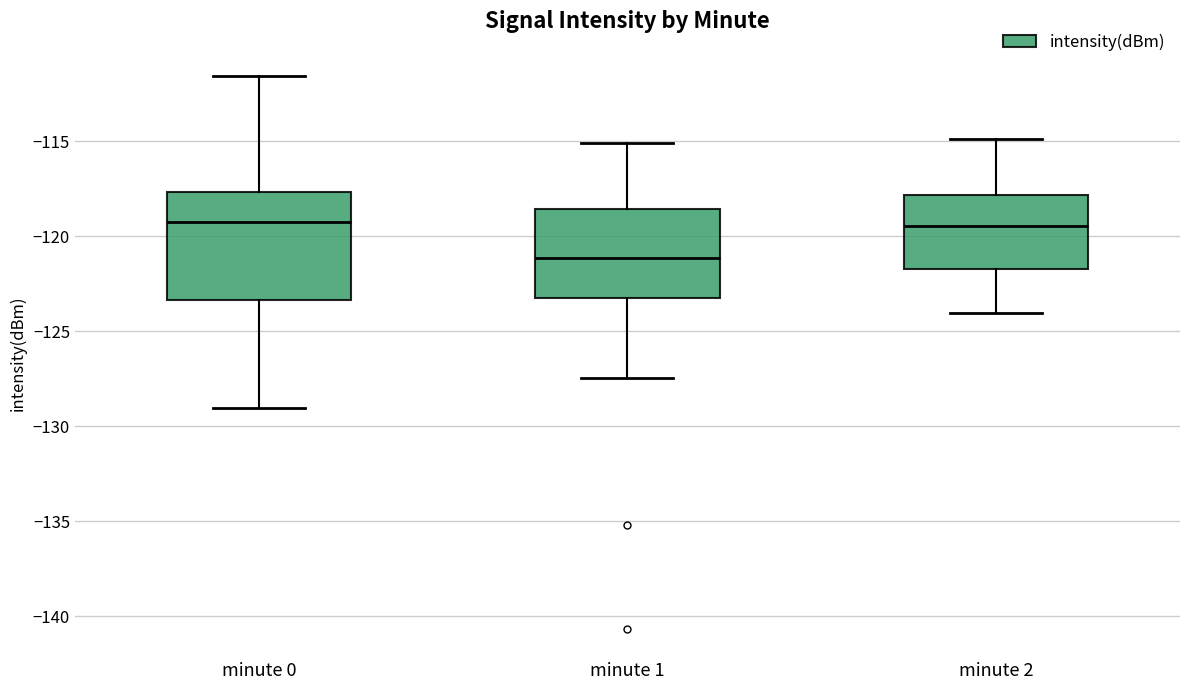

Reading left to right, transcribe this box plot: for each box, give where its median line is, the range the box spans, and where its two whiskers end, as read against the y-axis. The values are not printed on the chart, so give them approximately, as read against the axis.

minute 0: median -119.0, box -123.5 to -117.5, whiskers -129.0 to -111.5
minute 1: median -121.0, box -123.0 to -118.5, whiskers -127.5 to -115.0
minute 2: median -119.5, box -121.5 to -118.0, whiskers -124.0 to -115.0